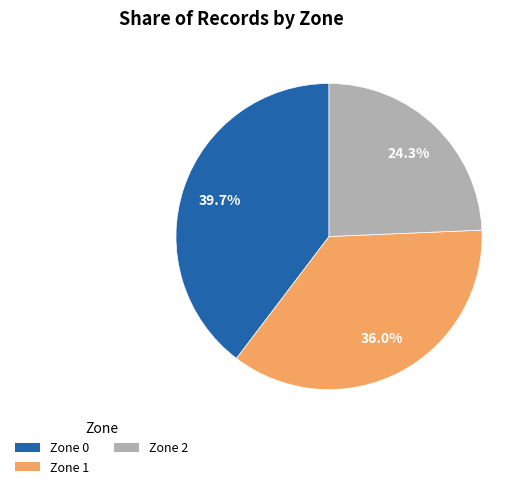

The Zone 0 slice represents 29% of the pie. True or false?

False